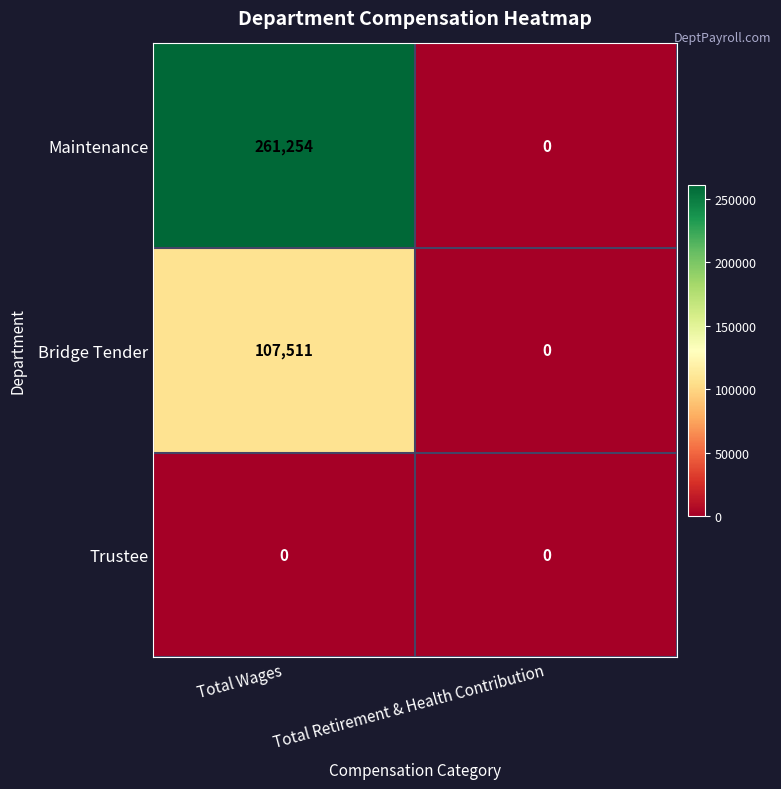

Reading left to right, what are all the values shown in this chart?

Maintenance: 261254	0
Bridge Tender: 107511	0
Trustee: 0	0